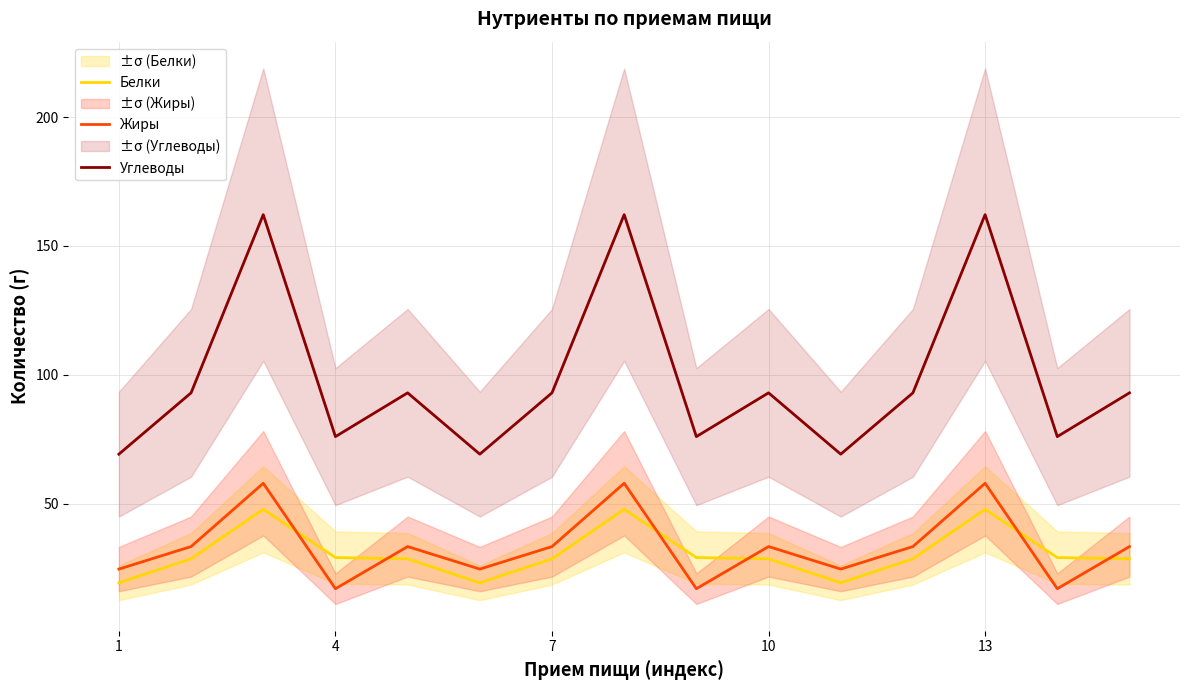

What is the minimum value for Жиры?

16.9